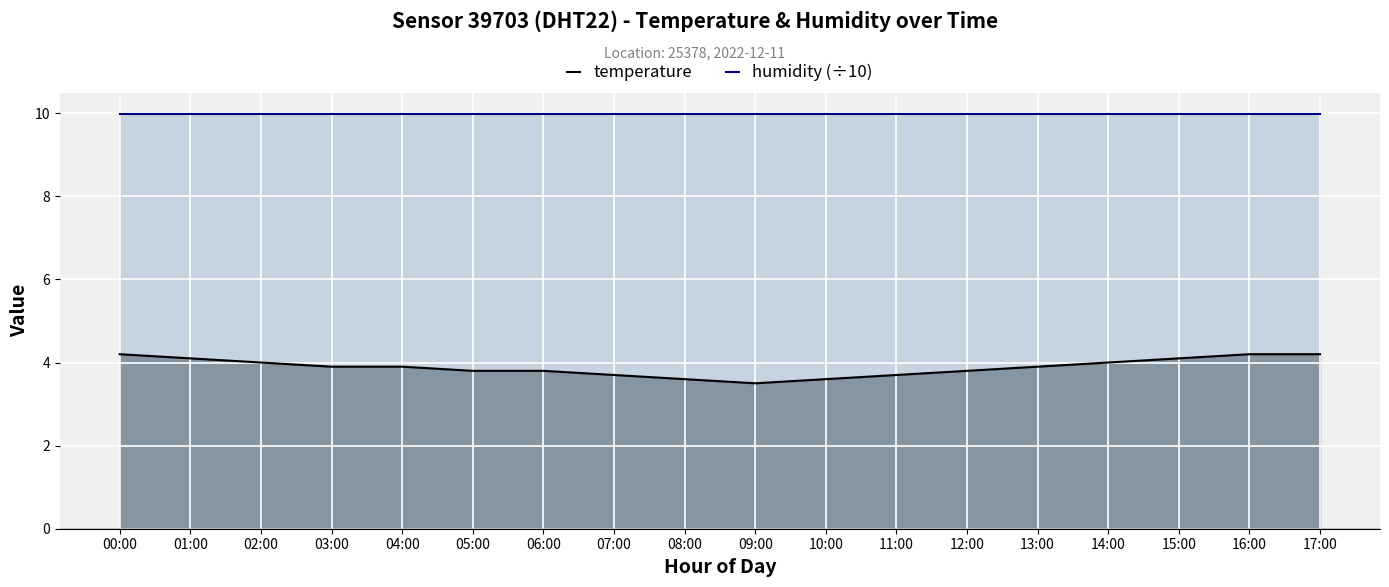

The value of humidity (÷10) at 15:00 is 10.0. True or false?

True